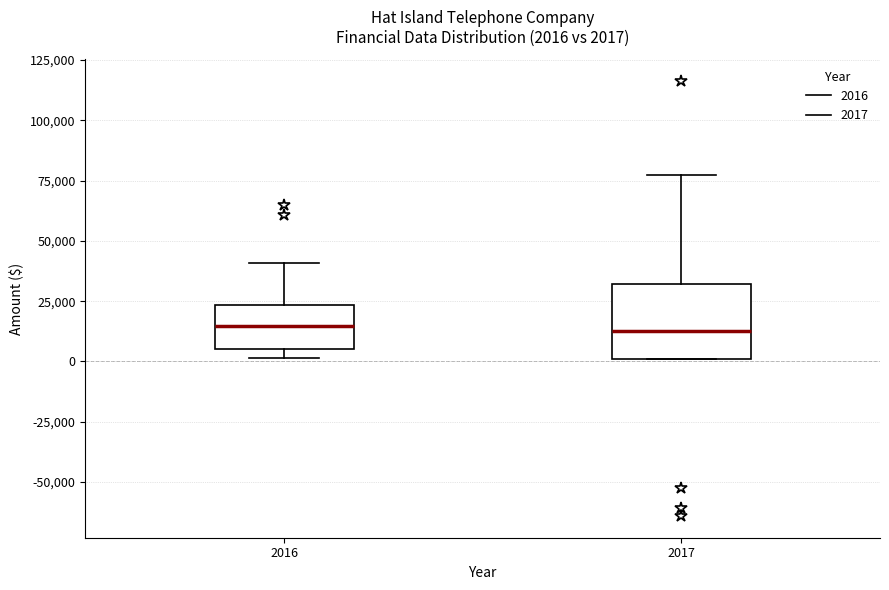

Comparing the boxes themselves (not the whiskers), which one is the tallest?

2017